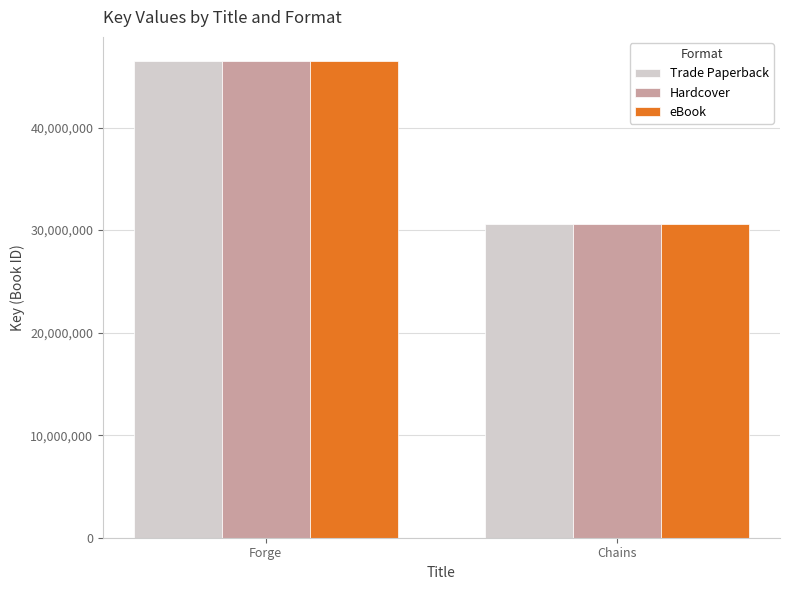

Reading left to right, extract all data points from this chart.

Trade Paperback: Forge=46517861	Chains=30585656
Hardcover: Forge=46517861	Chains=30585656
eBook: Forge=46517861	Chains=30585656